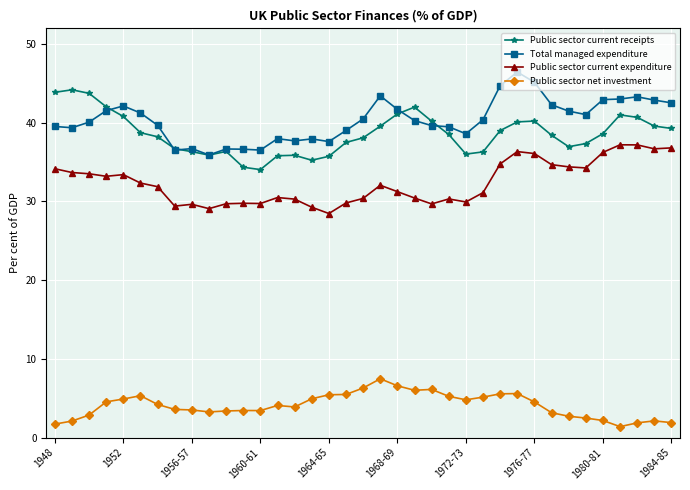

List the series in order of their peak value, lowest first.

Public sector net investment, Public sector current expenditure, Public sector current receipts, Total managed expenditure